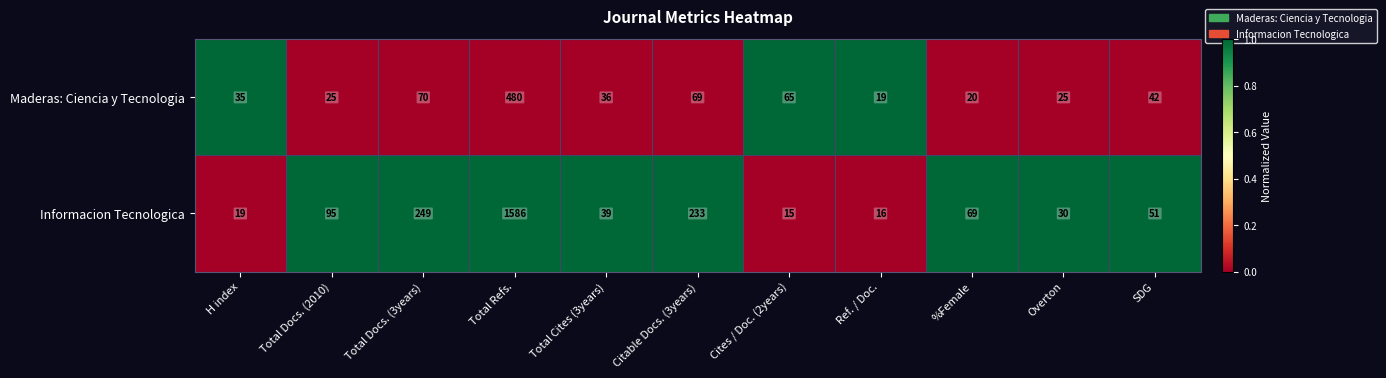

True or false: Informacion Tecnologica has a value of 249 at Total Docs. (3years).

True